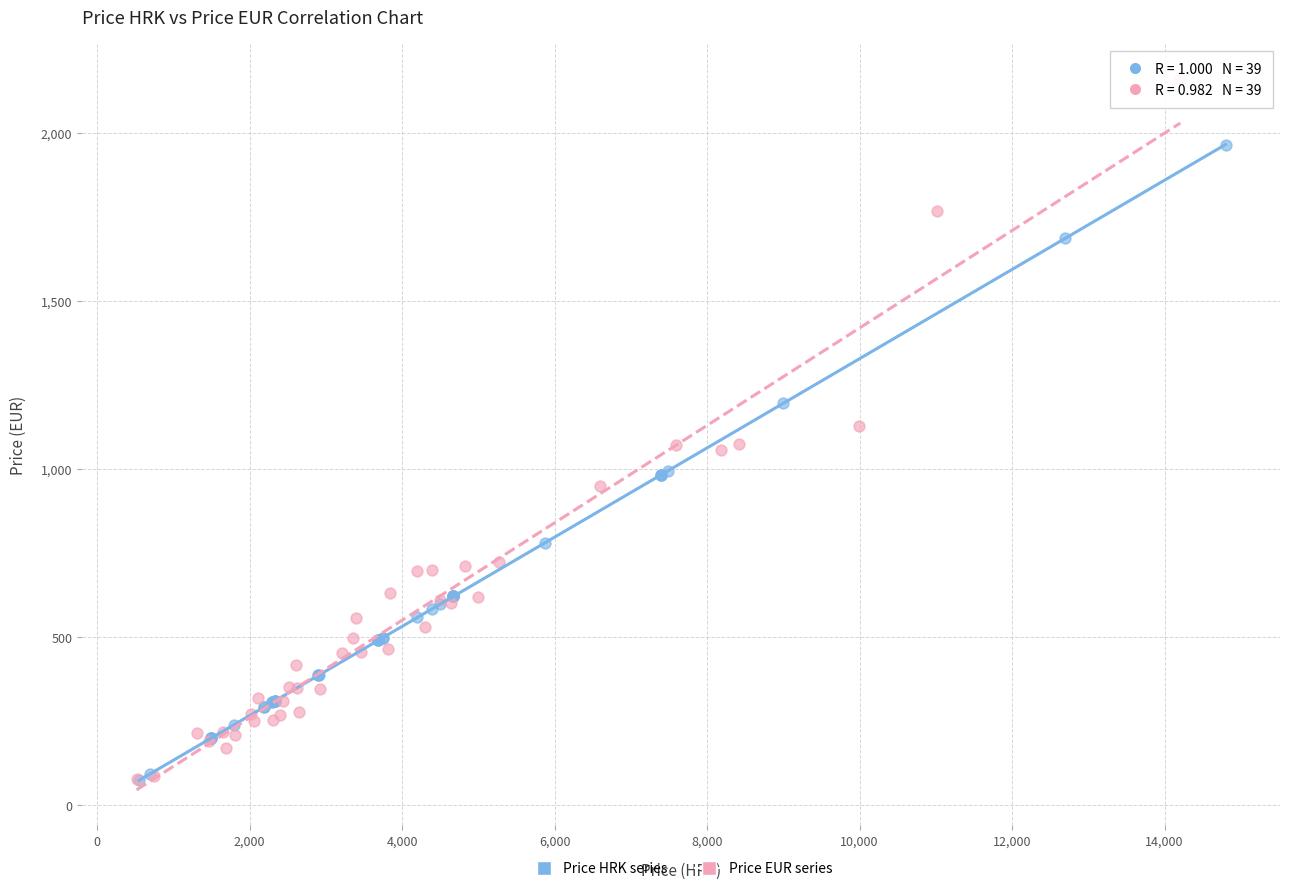

Which series reaches the maximum Y coordinate?

Price EUR series